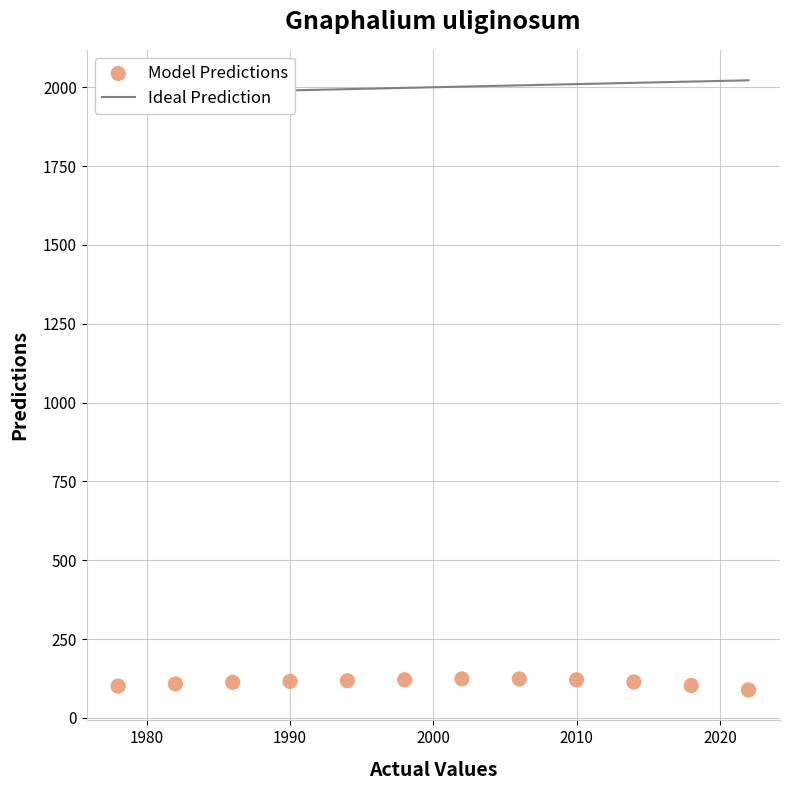

What is the range of Y values (max minus min)?

35